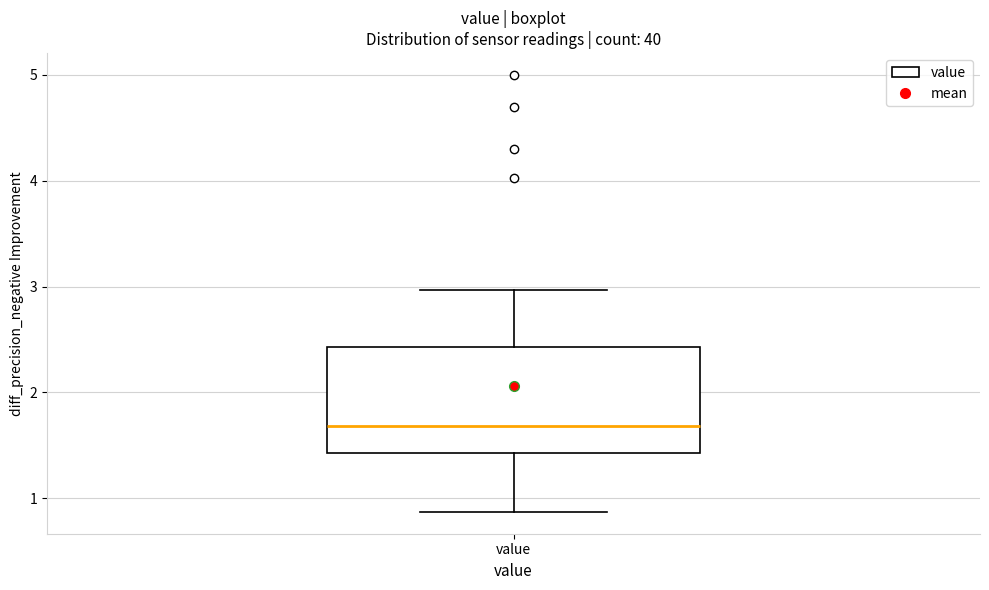

Read this box plot against the y-axis: the position of the median line, the range covered by the box, and the ends of both whiskers. The values are not printed on the chart, so give them approximately, as read against the axis.

median 1.7, box 1.4 to 2.4, whiskers 0.9 to 3.0